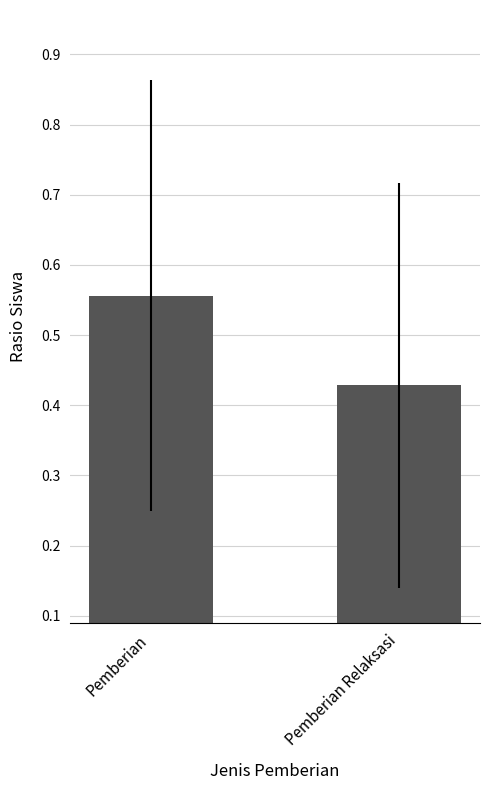

Where is the data nearest to the value 0?

Pemberian Relaksasi